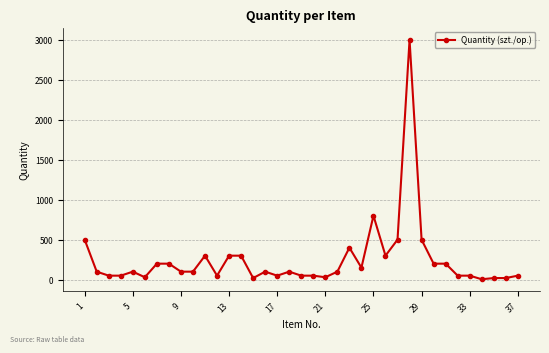

What is the greatest value displayed?

3000